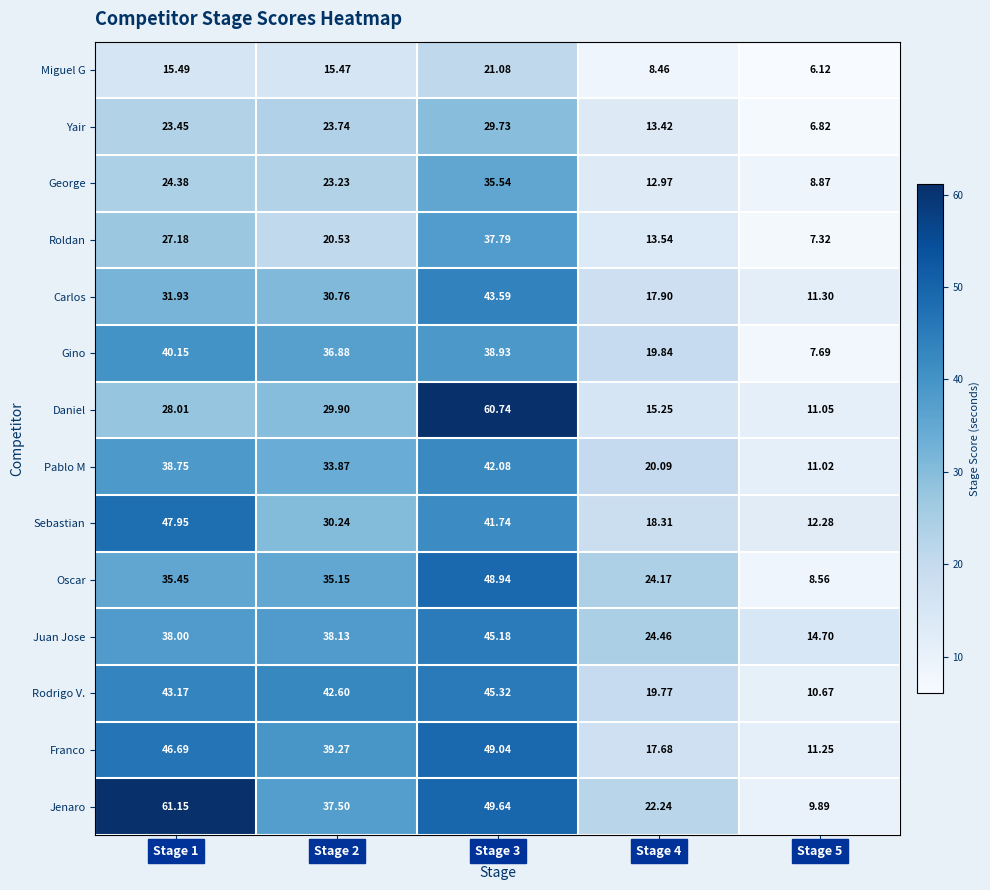

Which series has the widest spread of values?

Jenaro